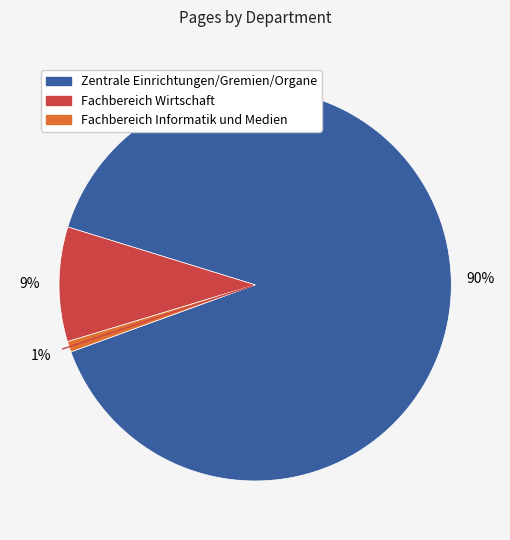

To the nearest percent, what is the average slice percentage?

33%